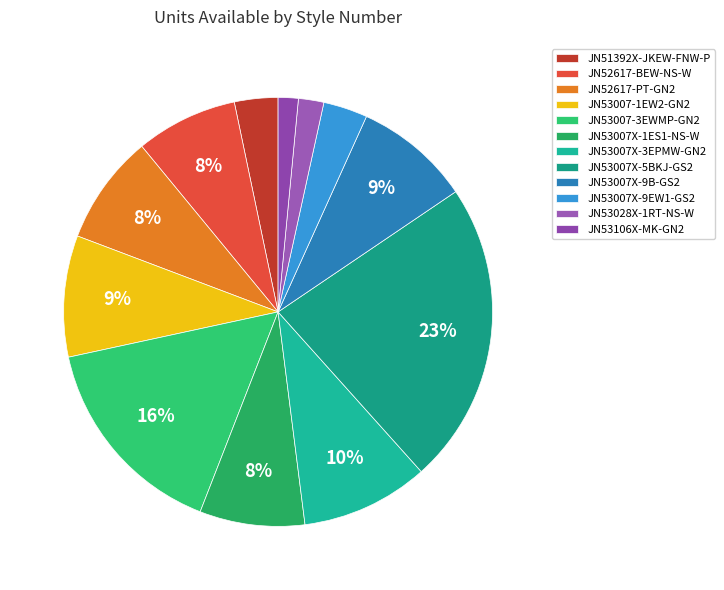

What portion of the pie excludes JN53007X-1ES1-NS-W?

92.1%